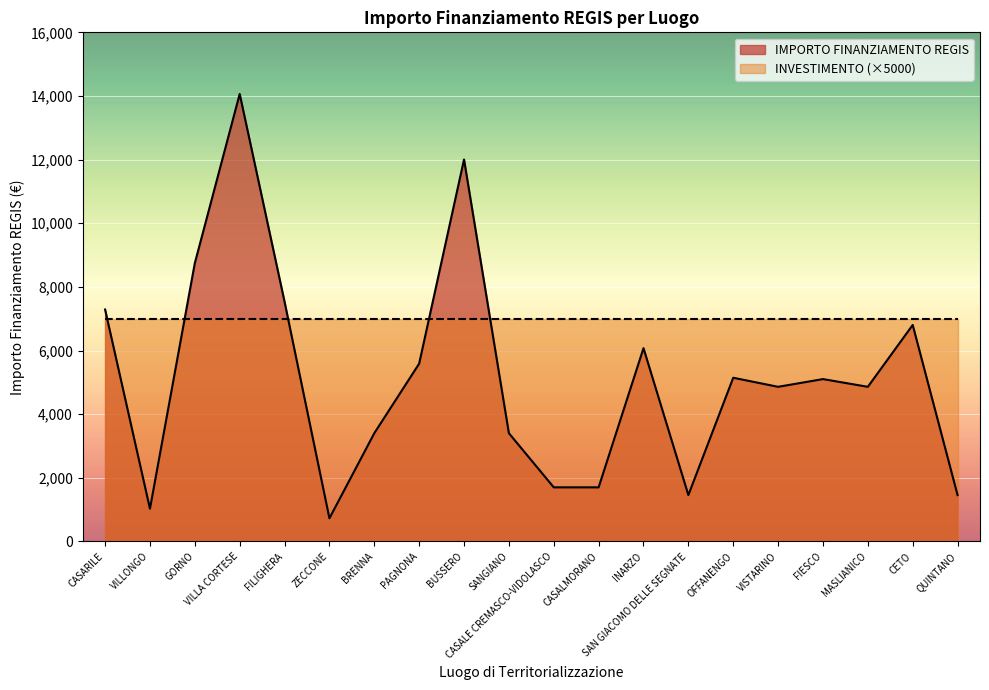

Between QUINTANO and VILLONGO, which is larger?

QUINTANO